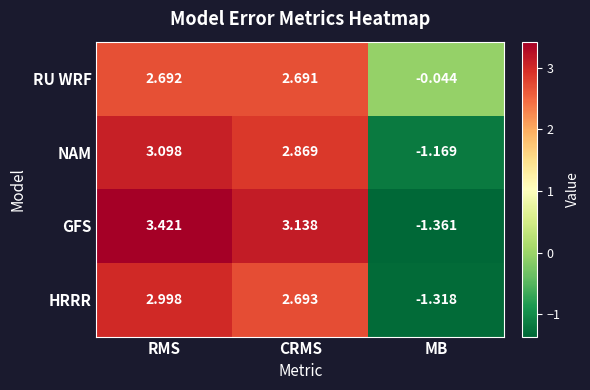

Where does the RU WRF series first go above 2?

RMS